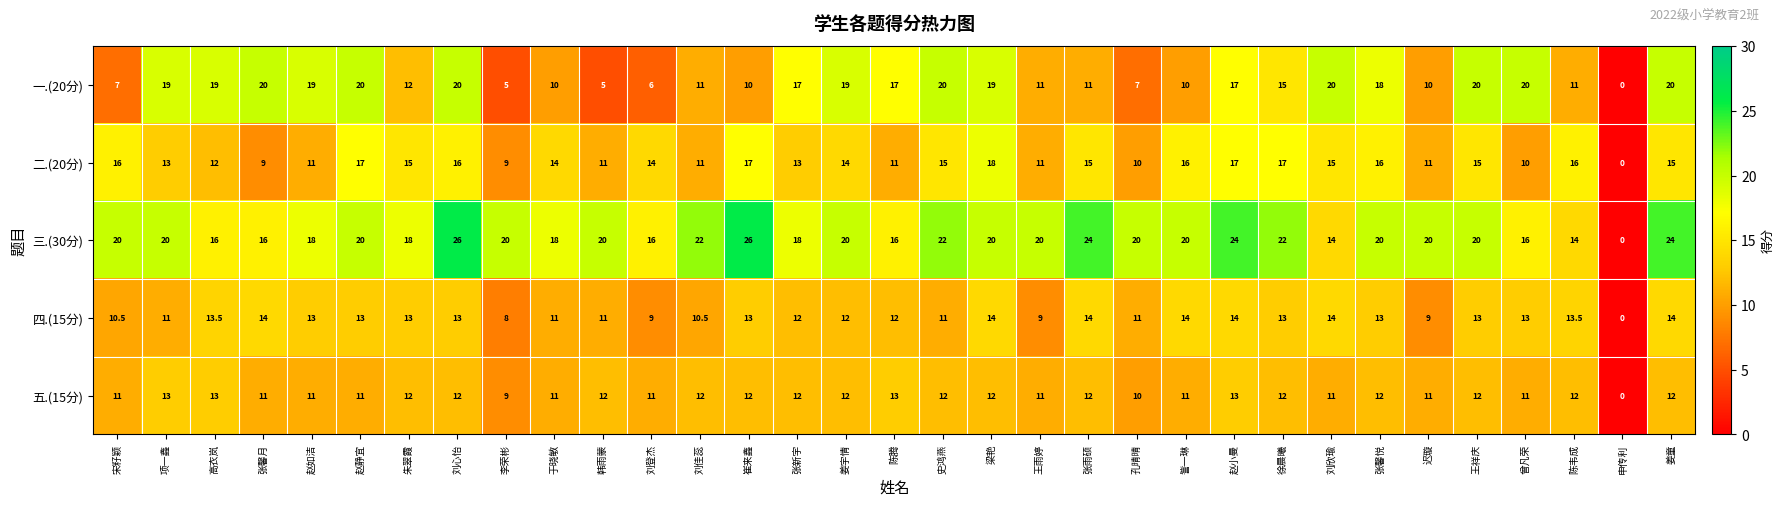

Is it true that 四.(15分) equals 11.2 at 李荣彬?

False